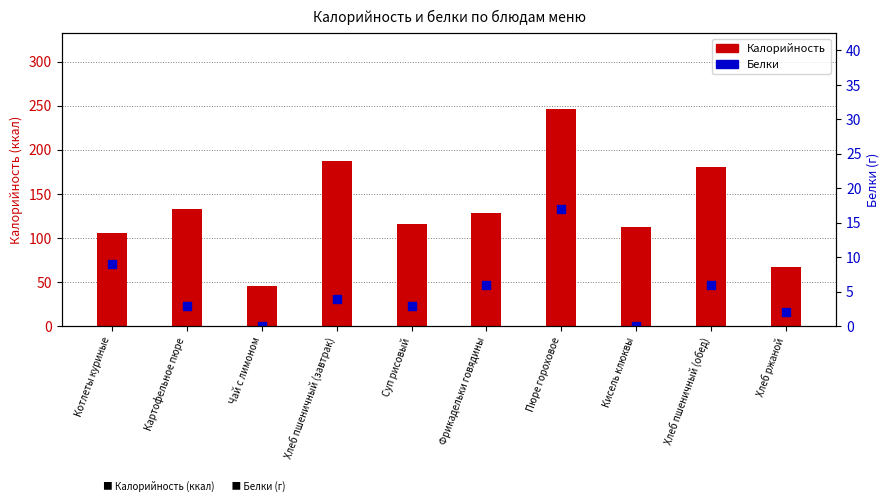

Is the value of Белки at Картофельное пюре greater than the value of Калорийность at Фрикадельки говядины?

No